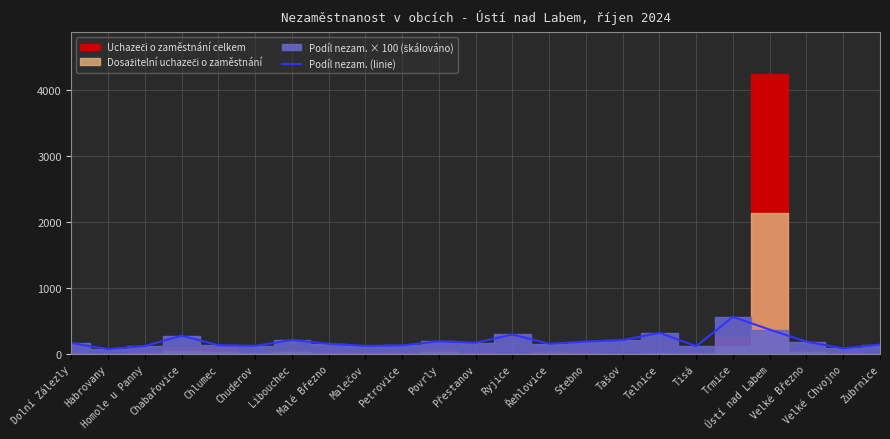

What is the change in value from Homole u Panny to Malé Březno?

+32.8